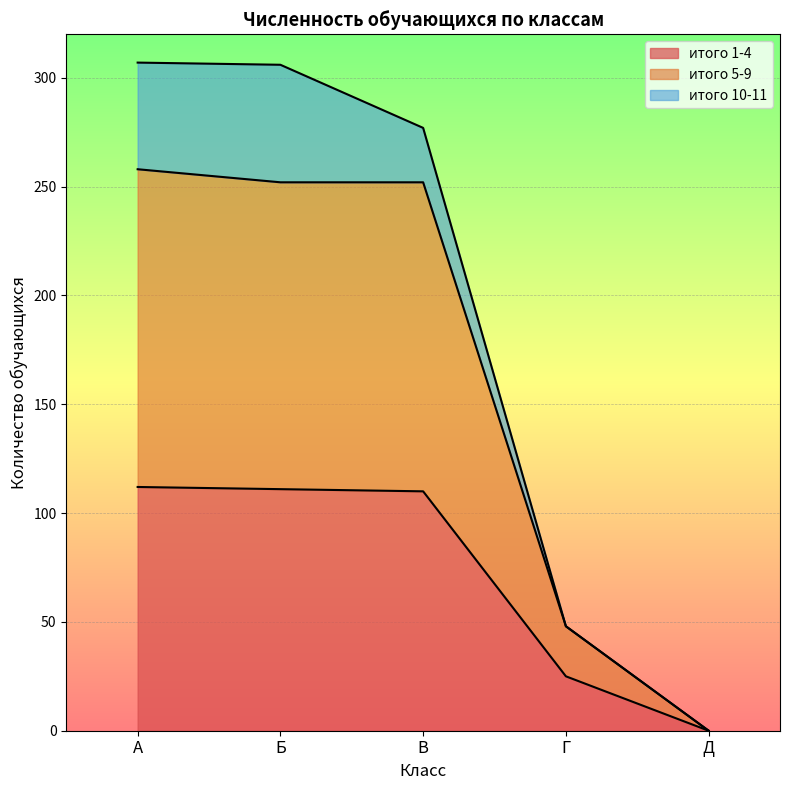

What is the total value across all series at Г?

48